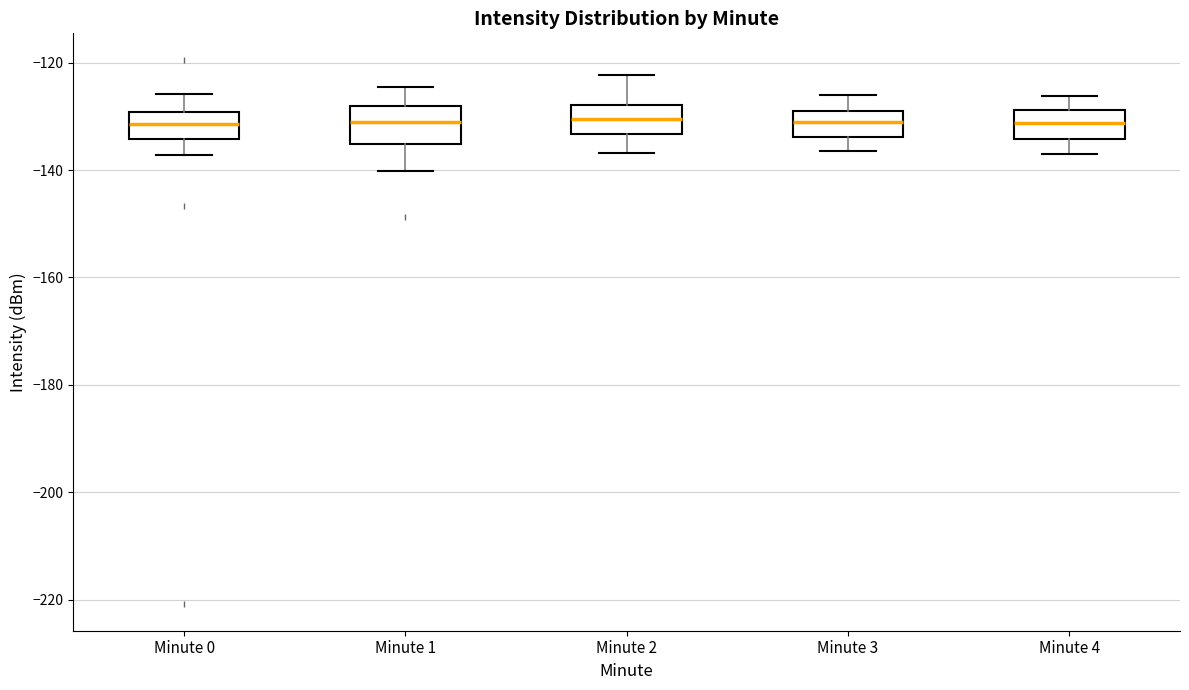

Reading left to right, transcribe this box plot: for each box, give where its median line is, the range the box spans, and where its two whiskers end, as read against the y-axis. The values are not printed on the chart, so give them approximately, as read against the axis.

Minute 0: median -132, box -134 to -130, whiskers -138 to -126
Minute 1: median -132, box -136 to -128, whiskers -140 to -124
Minute 2: median -130, box -134 to -128, whiskers -136 to -122
Minute 3: median -132, box -134 to -128, whiskers -136 to -126
Minute 4: median -132, box -134 to -128, whiskers -138 to -126